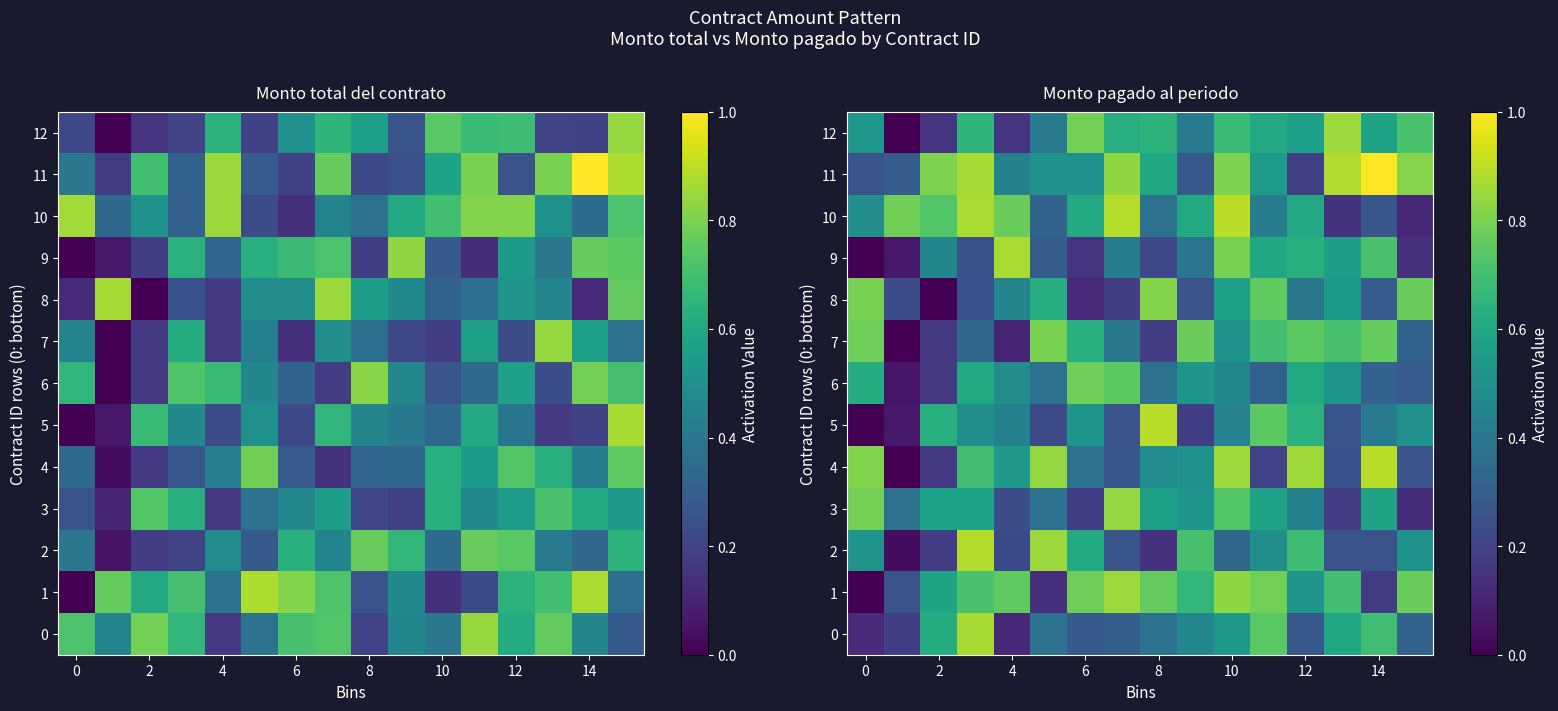

Which series has the largest range (max minus min)?

5